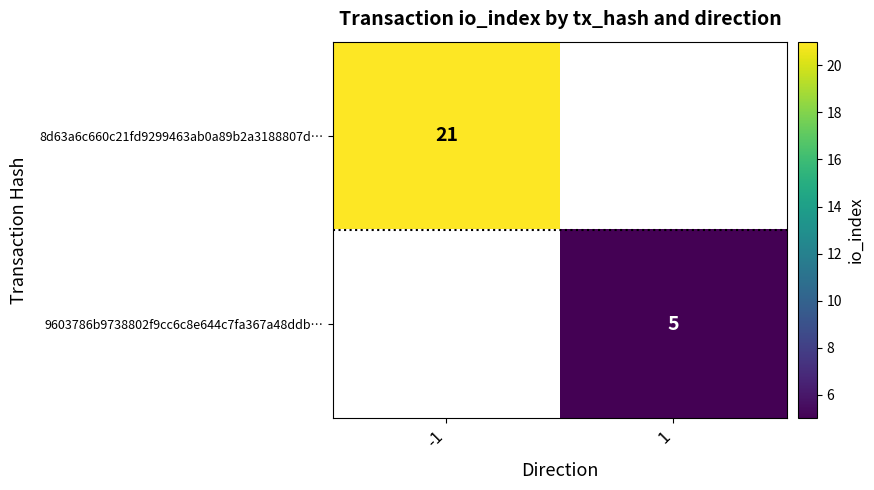

The 9603786b9738802f9cc6c8e644c7fa367a48ddb… series shows 7 at 1. True or false?

False